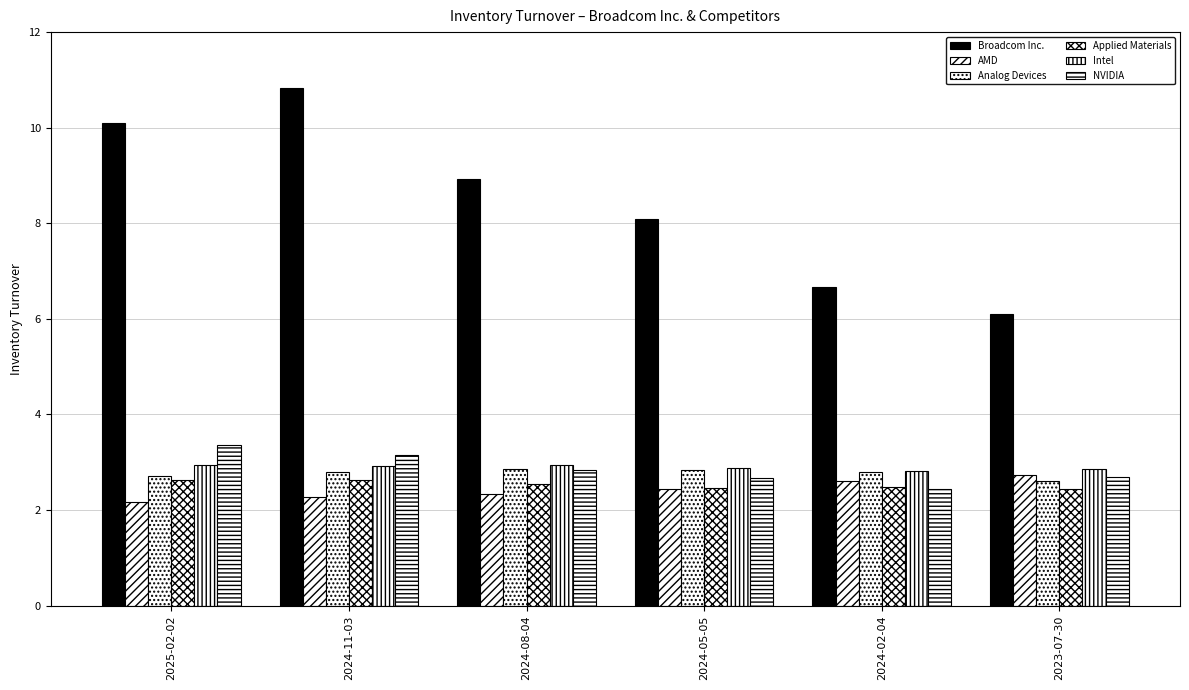

Count the number of categories in the chart.

6